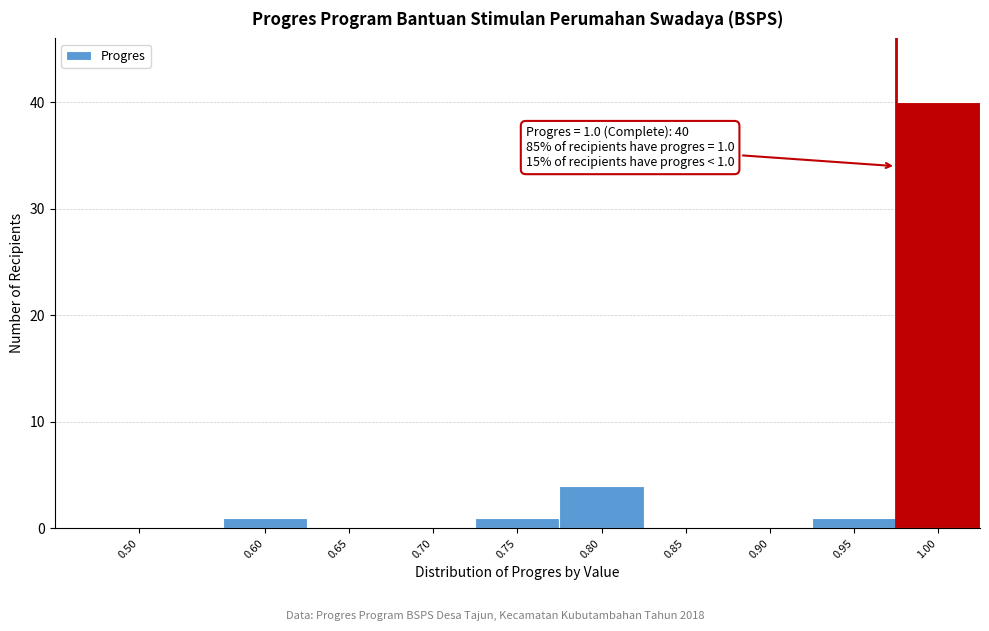

Reading left to right, list all the values displayed in this chart.

0.50=0	0.60=1	0.65=0	0.70=0	0.75=1	0.80=4	0.85=0	0.90=0	0.95=1	1.00=40